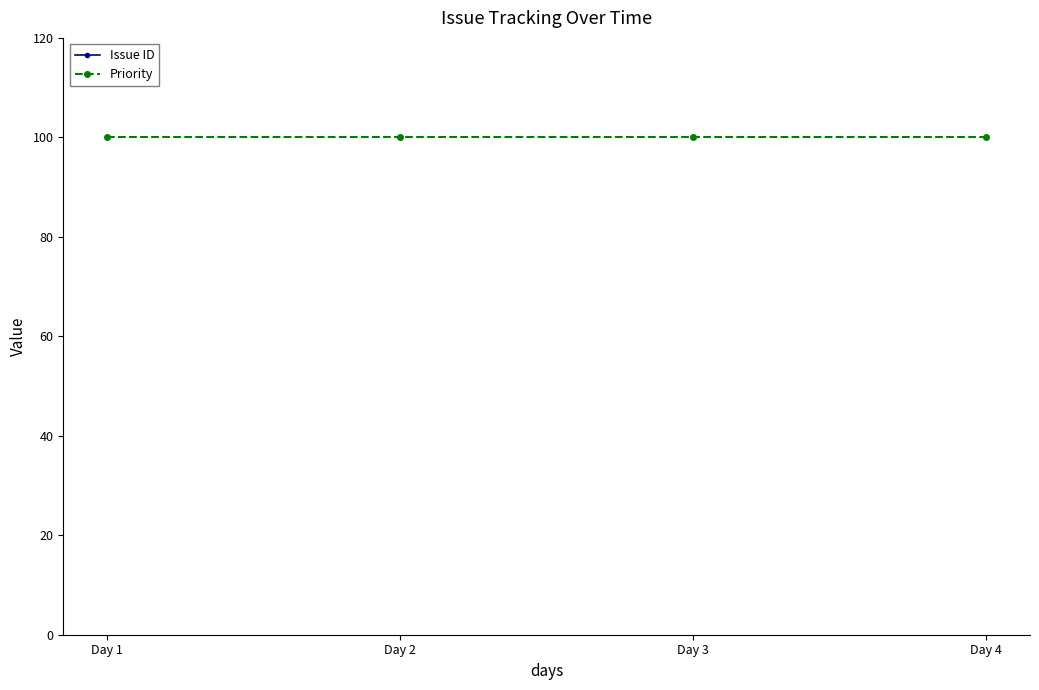

How many values in the Issue ID series exceed 3382?

1